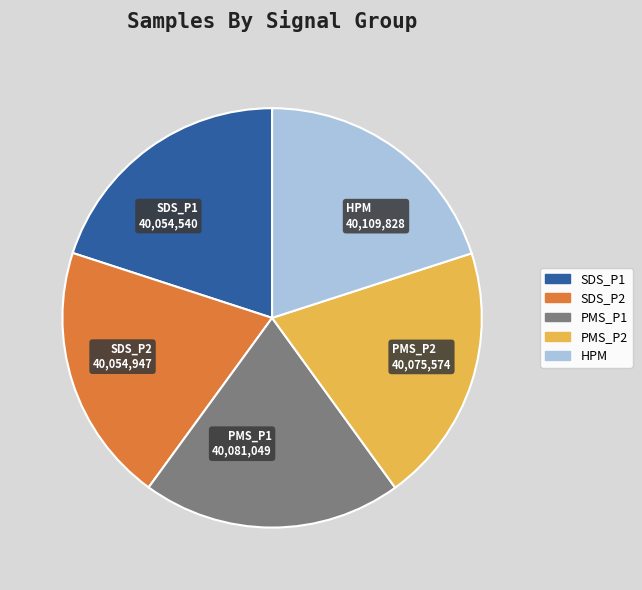

Is the sum of PMS_P2 40,075,574 and SDS_P2 40,054,947 greater than half?

No